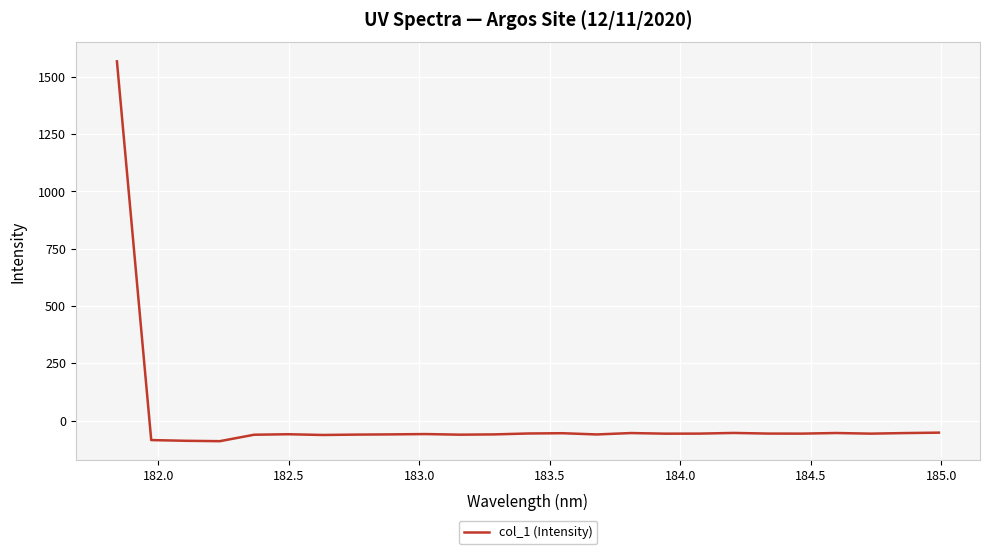

What is the difference between the maximum and minimum values?

1656.7